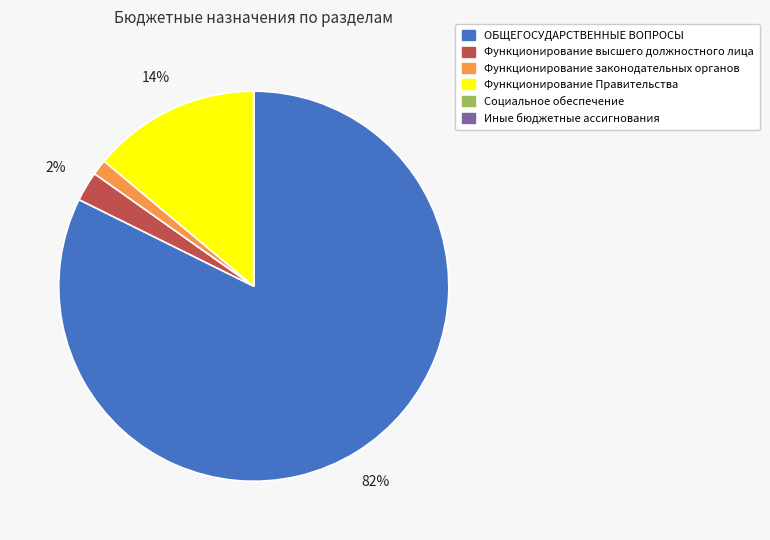

What is the largest slice in the pie chart?

ОБЩЕГОСУДАРСТВЕННЫЕ ВОПРОСЫ